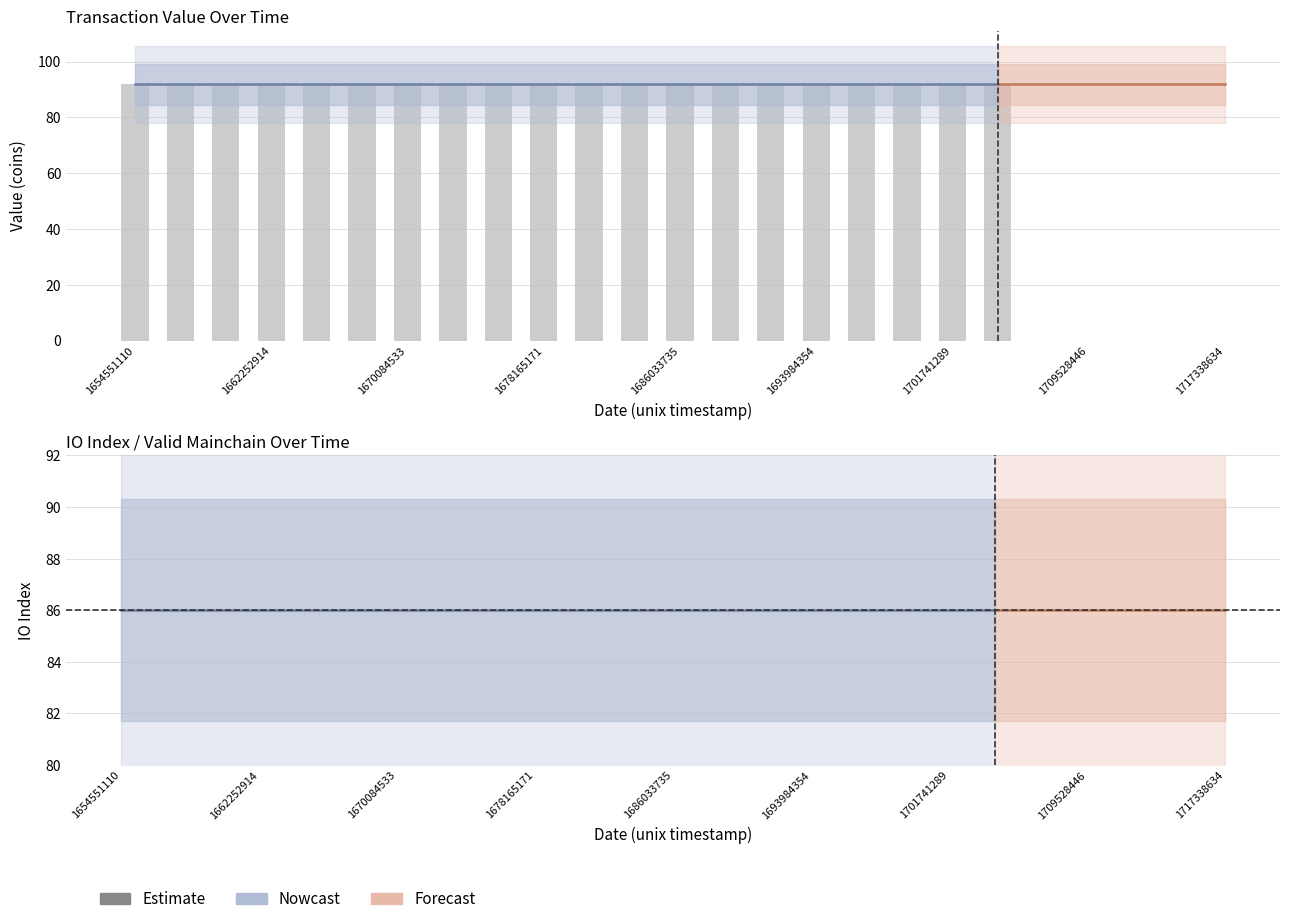

How many categories are shown in the chart?

25